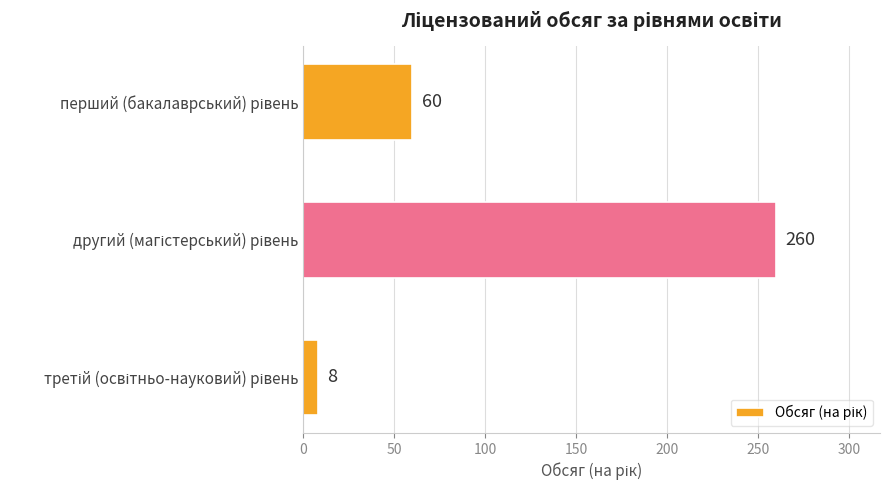

What is the sum of all values?

328